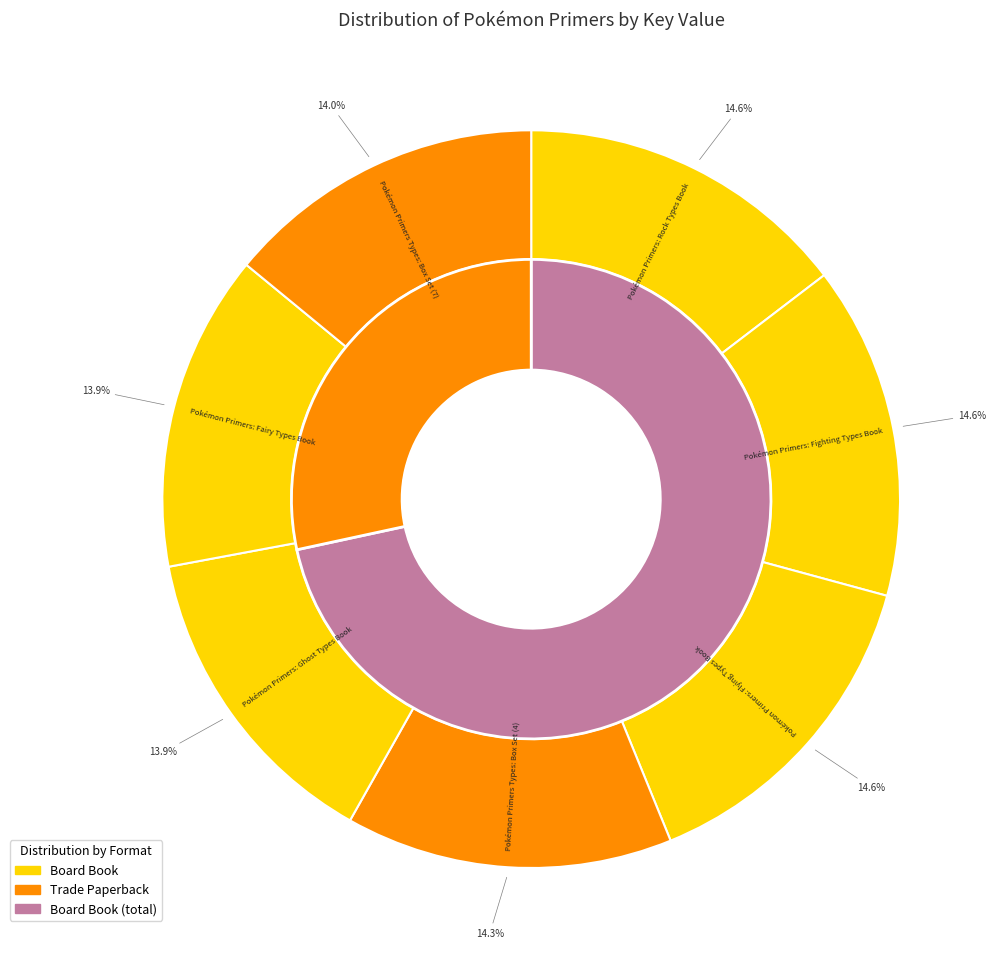

Count the number of slices in the pie.

7